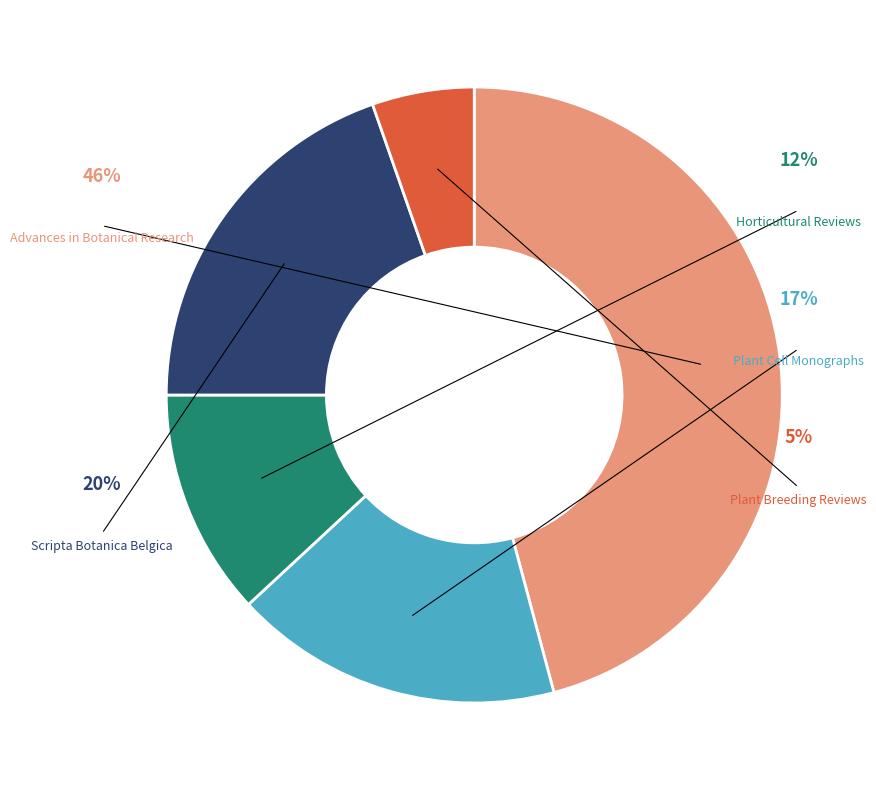

Is it true that Advances in Botanical Research is 34% of the pie?

False